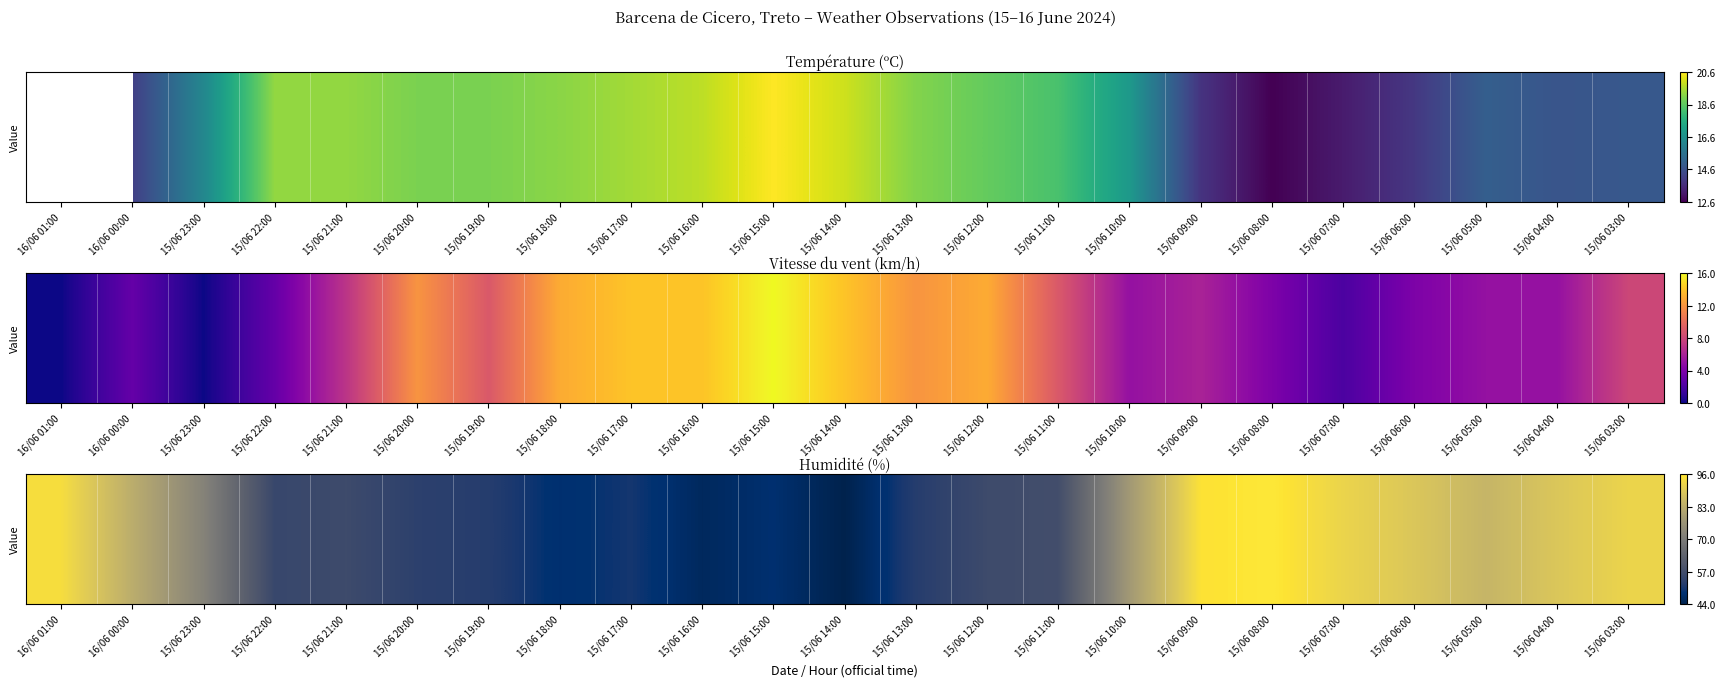

What is the sum of the values at 15/06 20:00 and 15/06 22:00?

108